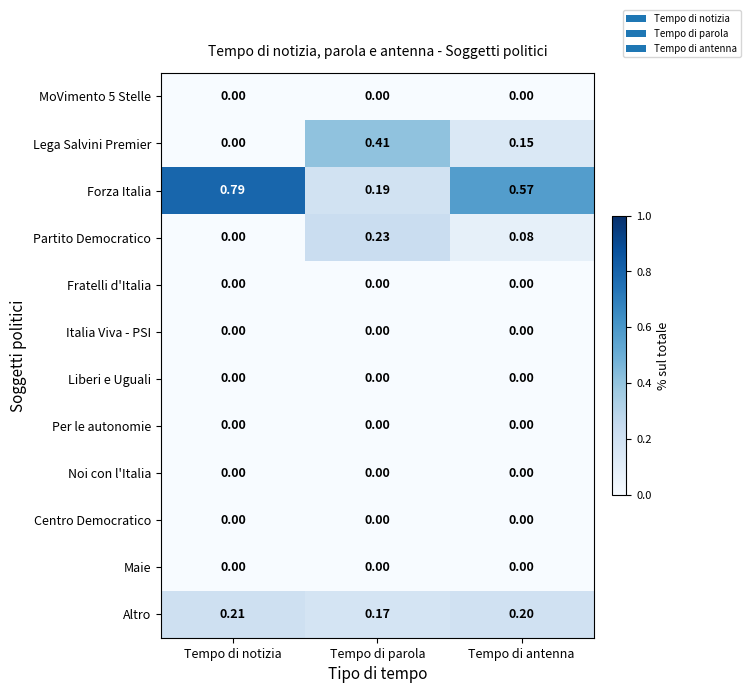

At which category does the chart reach its peak across all series?

Tempo di notizia